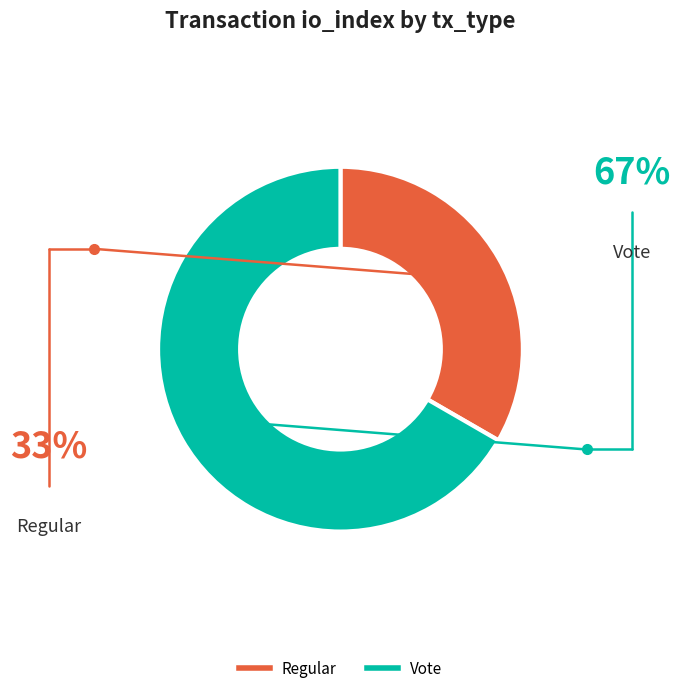

True or false: Regular accounts for 33% of the total.

True